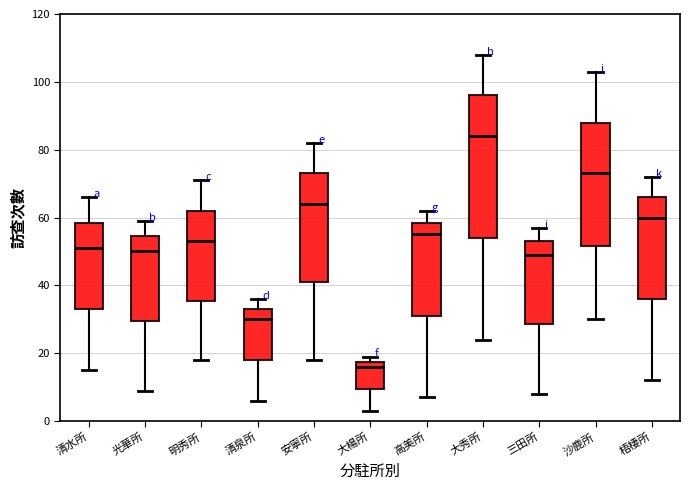

Which box is the tallest, from its lower edge to its upper edge?

大秀所